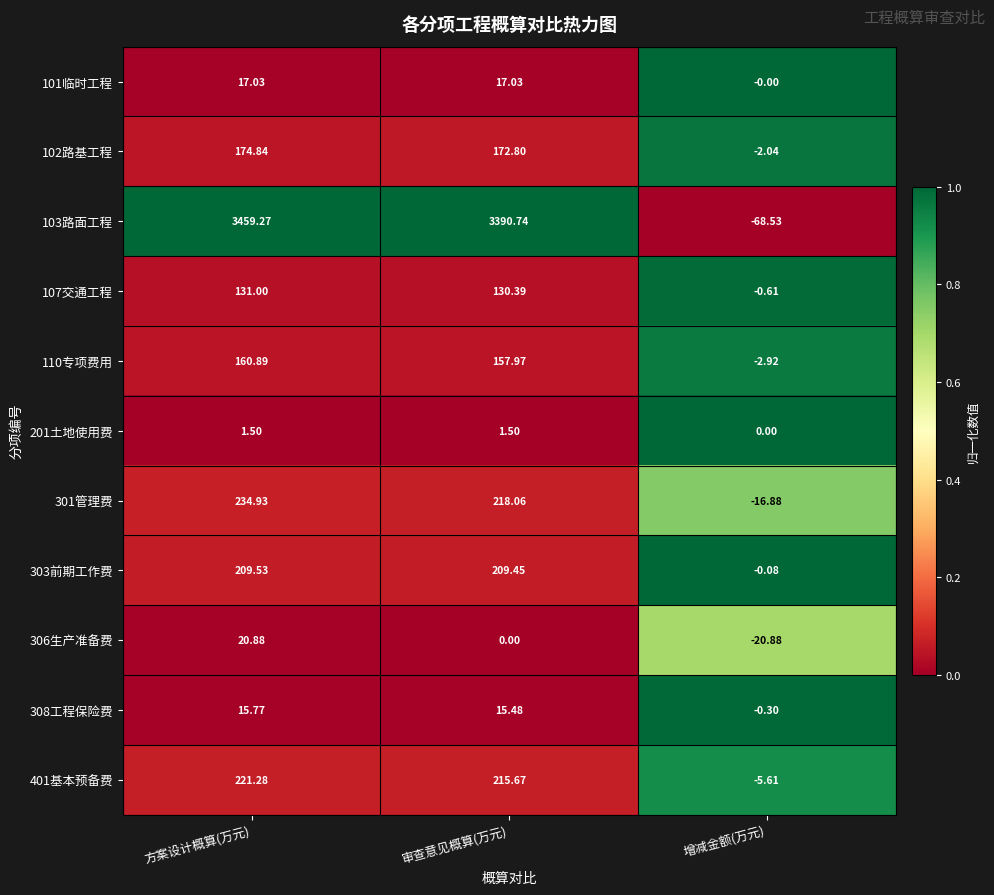

At which label is 306生产准备费 closest to 0?

审查意见概算(万元)